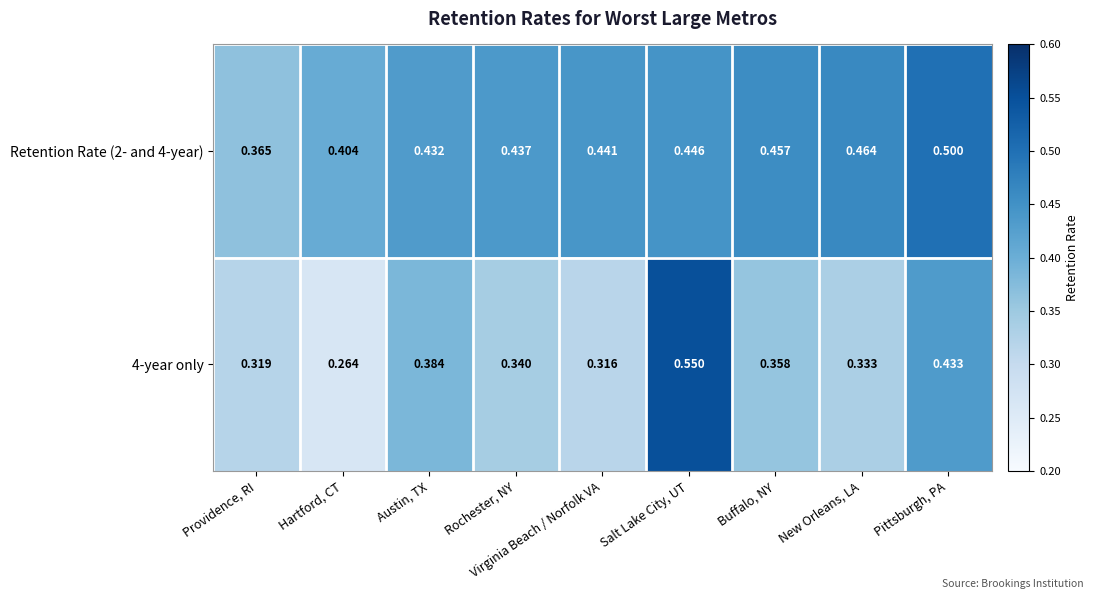

Where is Retention Rate (2- and 4-year) nearest to the value 0?

Providence, RI